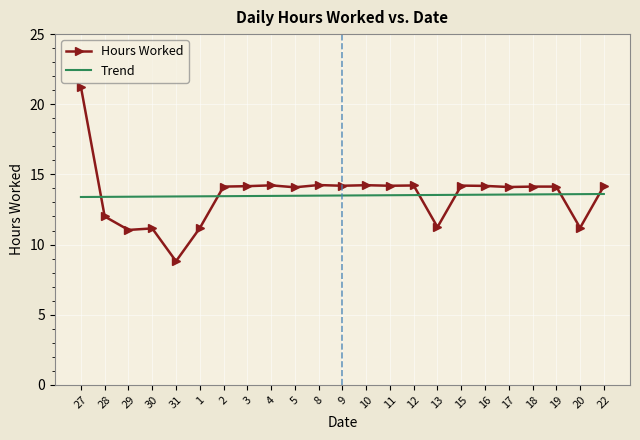

At which category is the sum across all series the highest?

27